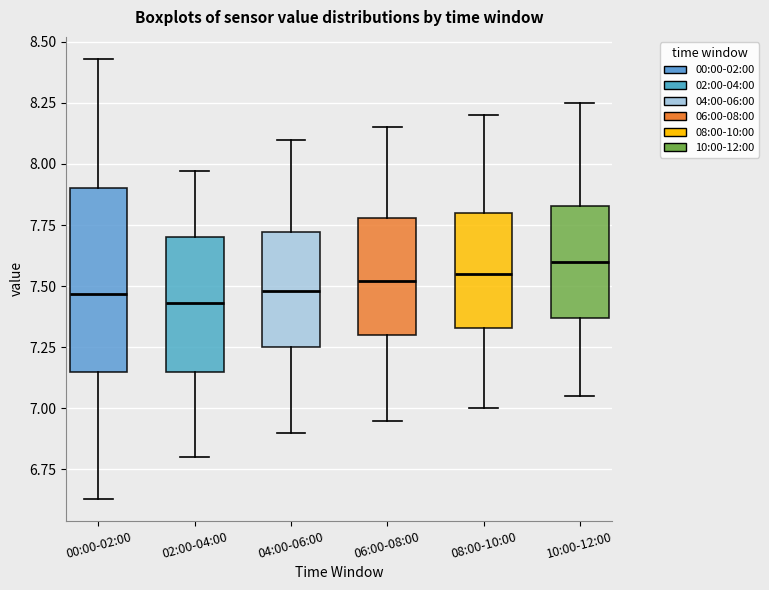

Reading left to right, transcribe this box plot: for each box, give where its median line is, the range the box spans, and where its two whiskers end, as read against the y-axis. The values are not printed on the chart, so give them approximately, as read against the axis.

00:00-02:00: median 7.45, box 7.15 to 7.90, whiskers 6.65 to 8.45
02:00-04:00: median 7.45, box 7.15 to 7.70, whiskers 6.80 to 7.95
04:00-06:00: median 7.50, box 7.25 to 7.70, whiskers 6.90 to 8.10
06:00-08:00: median 7.50, box 7.30 to 7.80, whiskers 6.95 to 8.15
08:00-10:00: median 7.55, box 7.35 to 7.80, whiskers 7.00 to 8.20
10:00-12:00: median 7.60, box 7.35 to 7.85, whiskers 7.05 to 8.25